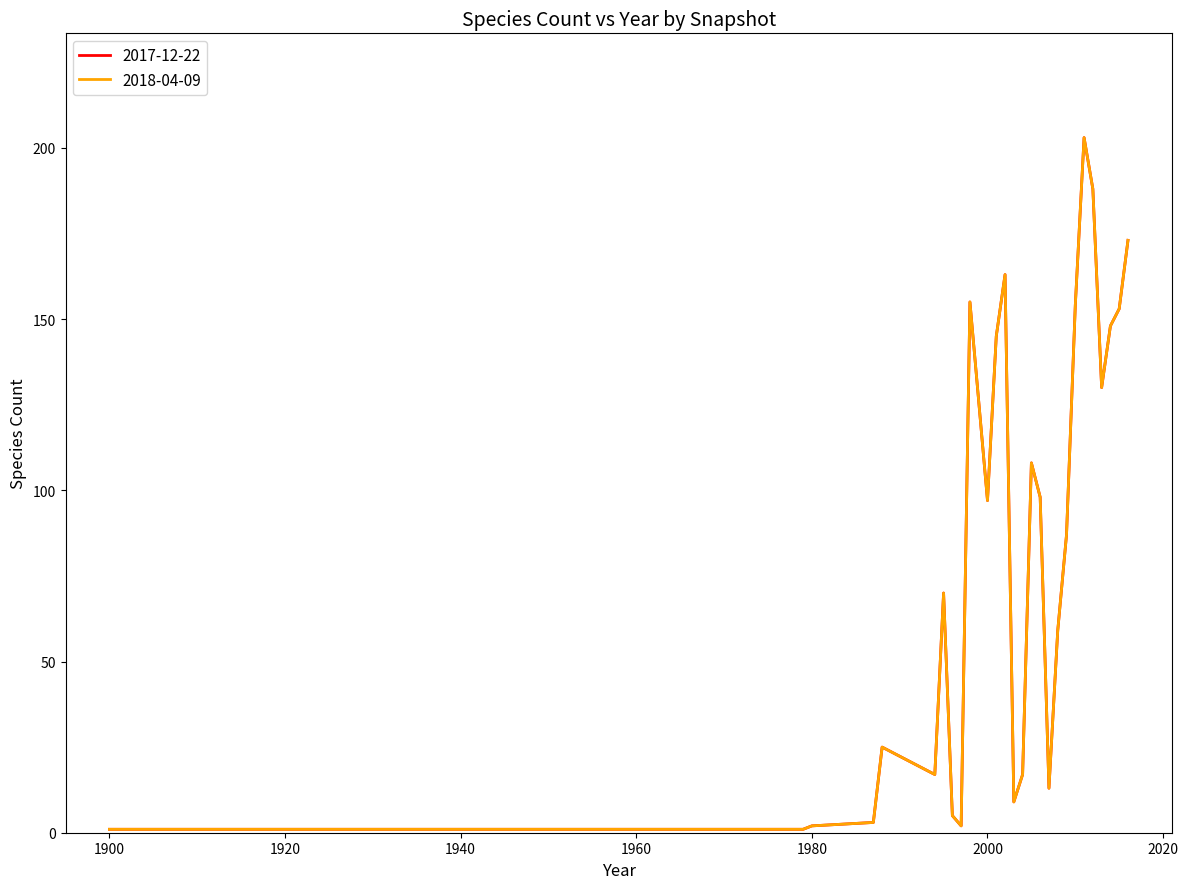

Does the chart display data point markers on the line(s)?

No